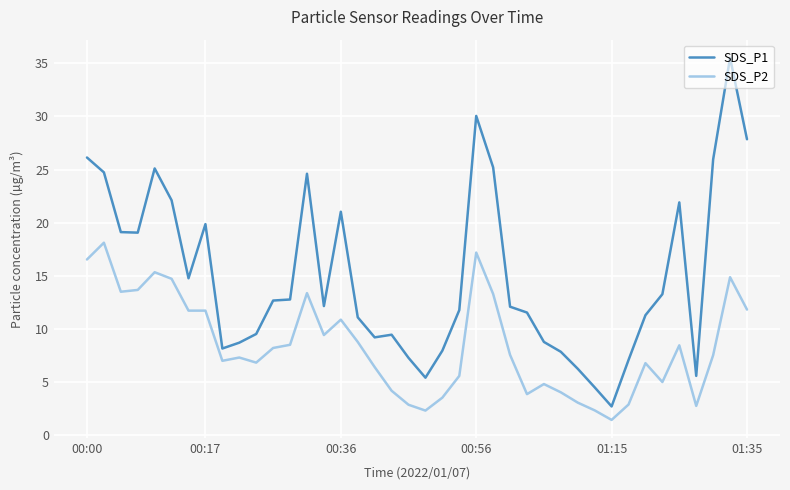

What is the maximum value shown in the chart?

35.5